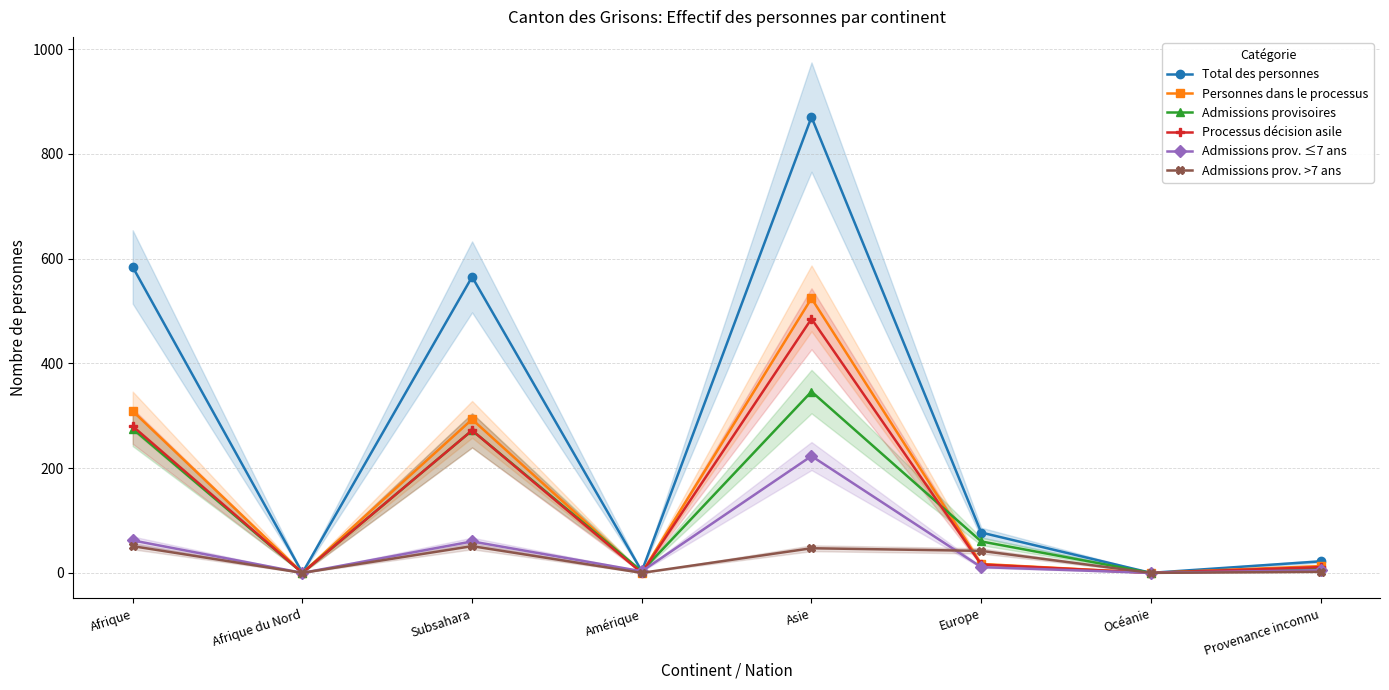

Is it true that Admissions prov. >7 ans equals 71 at Asie?

False